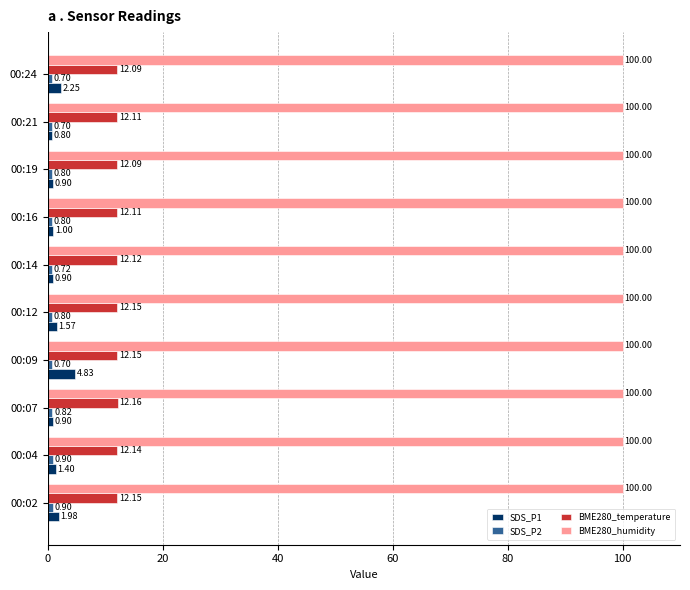

At how many categories does at least one series exceed 76?

10